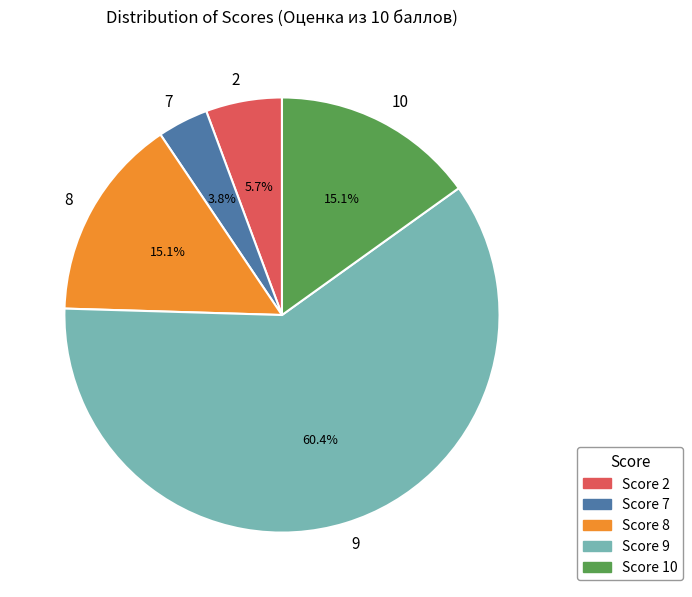

Approximately how many times larger is the value at 10 compared to 8?

1.0